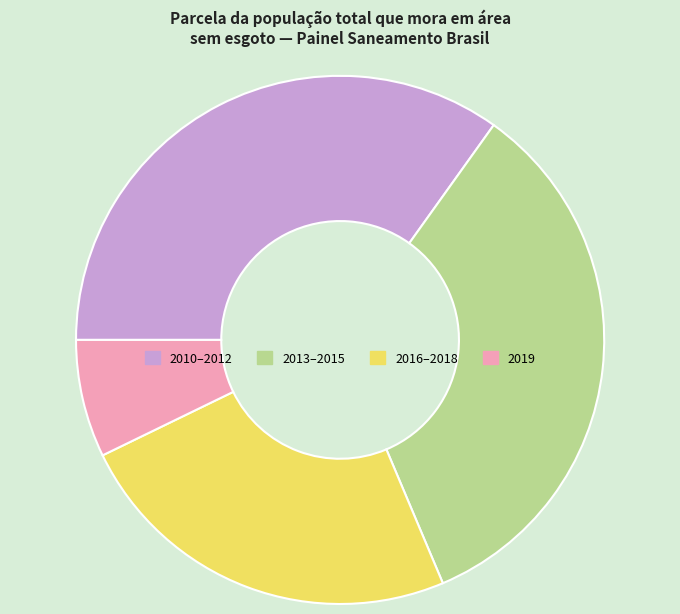

Is it true that 2013–2015 is 34% of the pie?

True